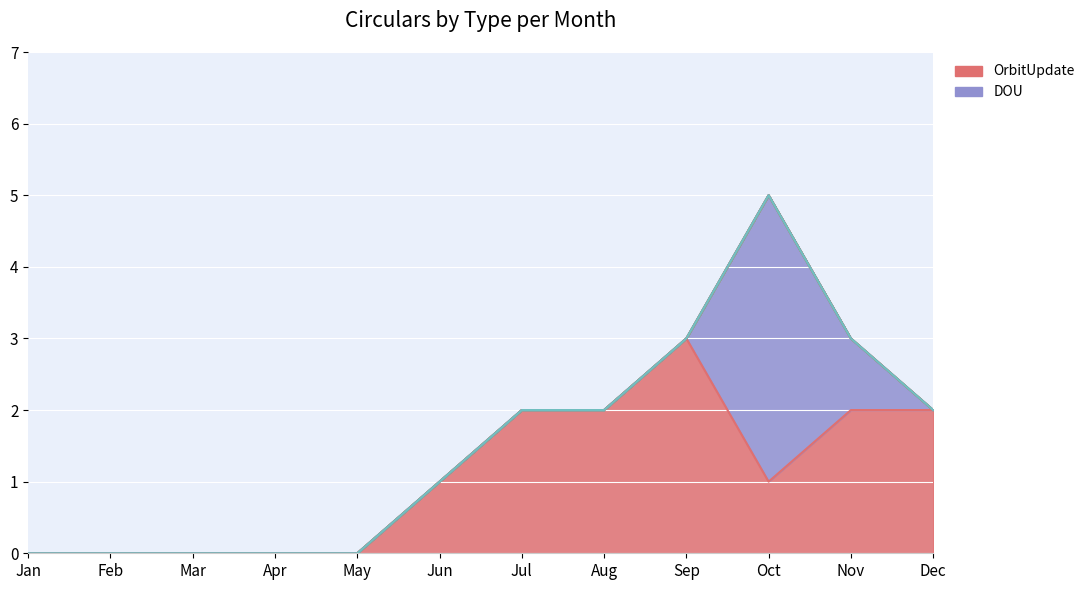

At which category does the chart reach its peak across all series?

Oct